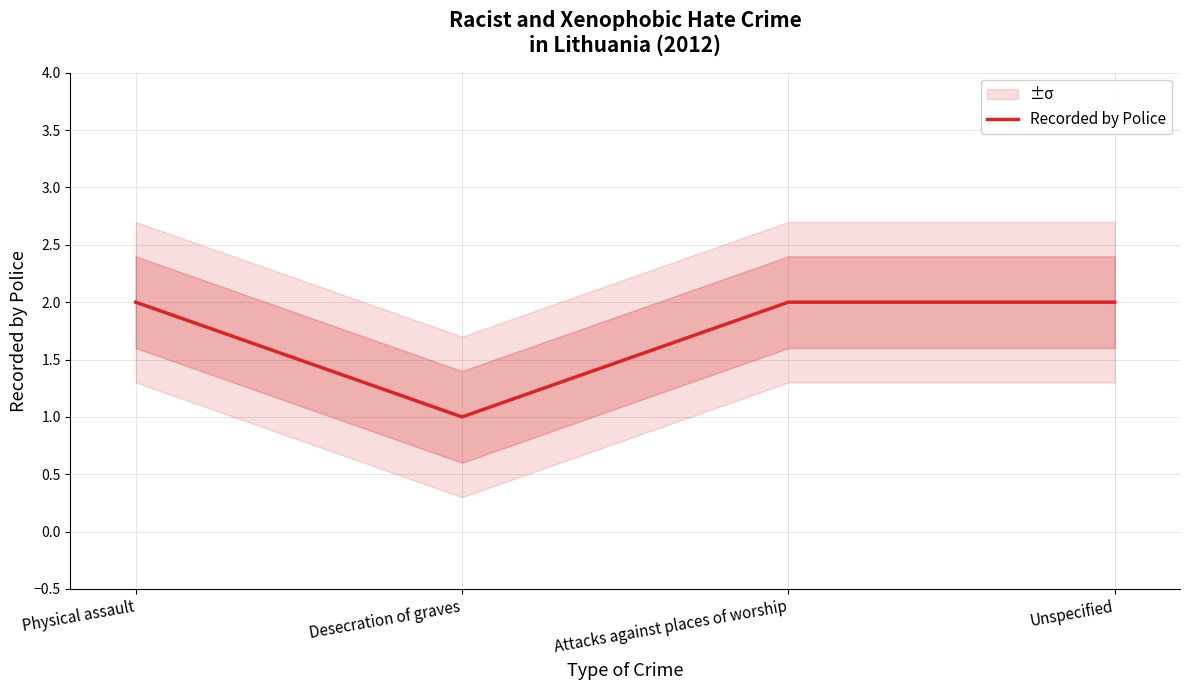

Reading left to right, list all the values displayed in this chart.

Physical assault=2	Desecration of graves=1	Attacks against places of worship=2	Unspecified=2